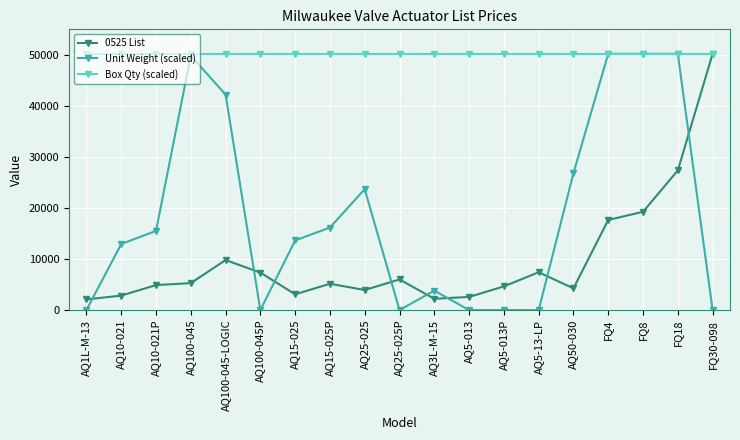

True or false: Box Qty (scaled) has a value of 50210.6 at AQ100-045-LOGIC.

True